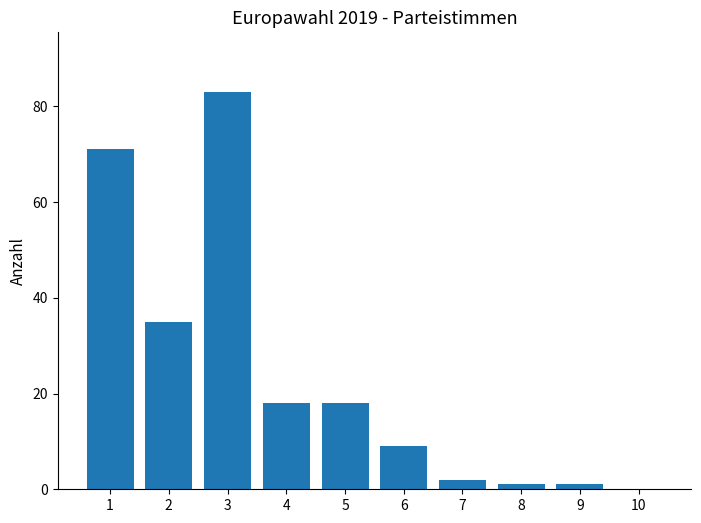

What is the change in value from 2 to 3?

+48